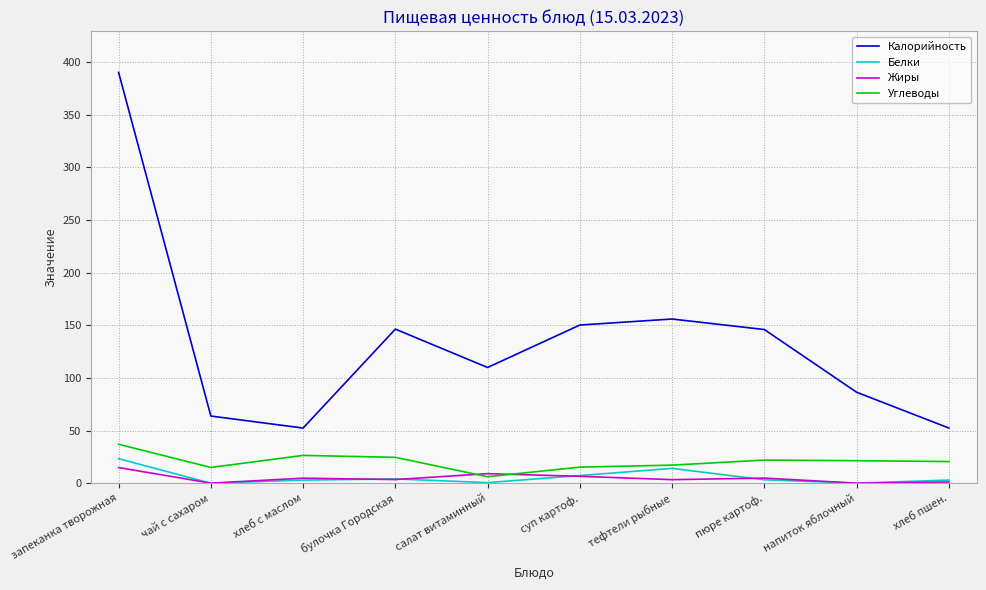

True or false: Жиры has more than 0 points higher than both neighbors.

True